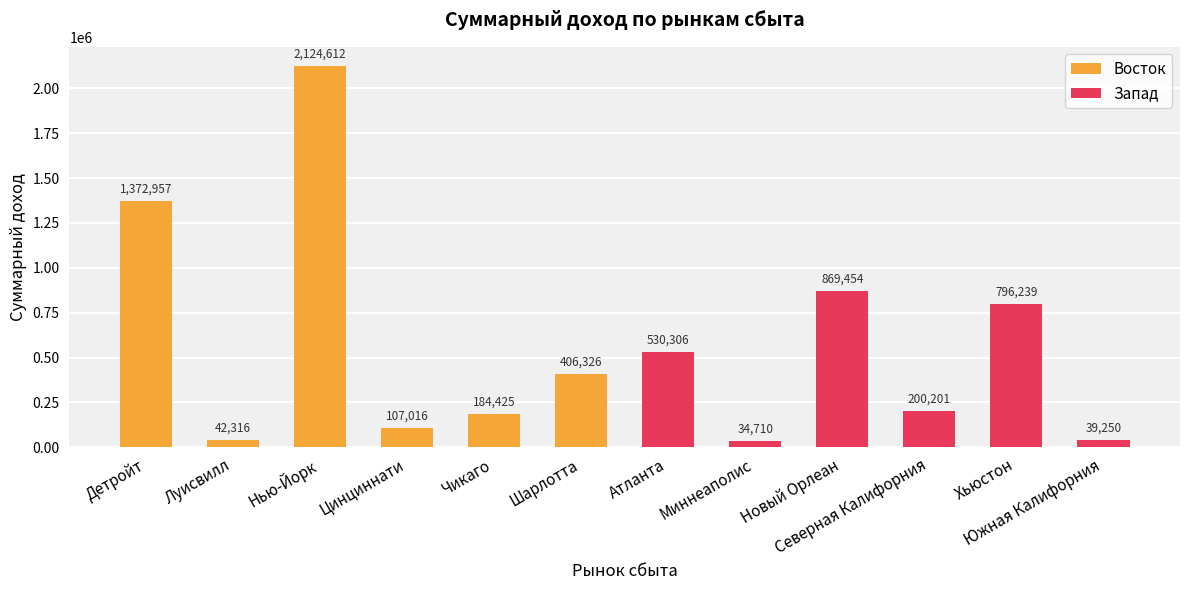

At Луисвилл, list the series in order from largest to smallest.

Восток, Запад